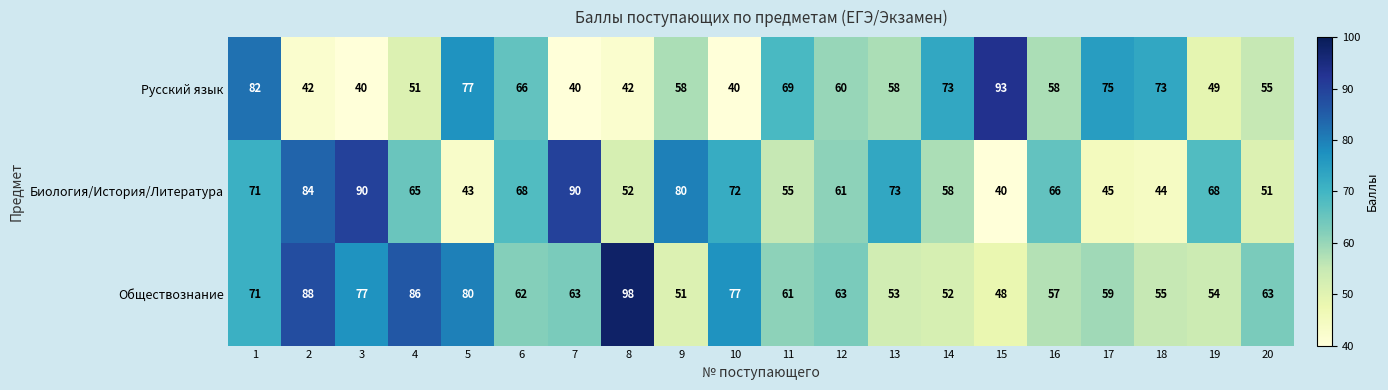

How many data points does each series have?

20